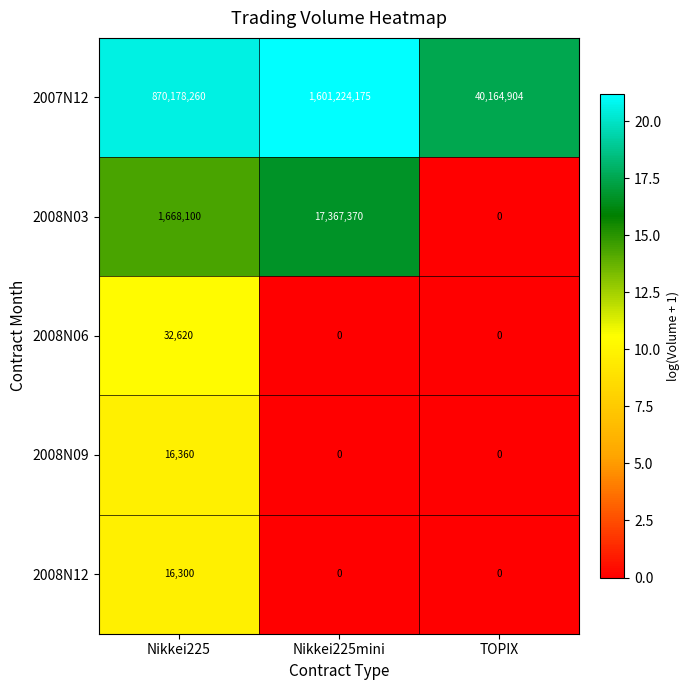

List the series in order of their peak value, lowest first.

2008N12, 2008N09, 2008N06, 2008N03, 2007N12